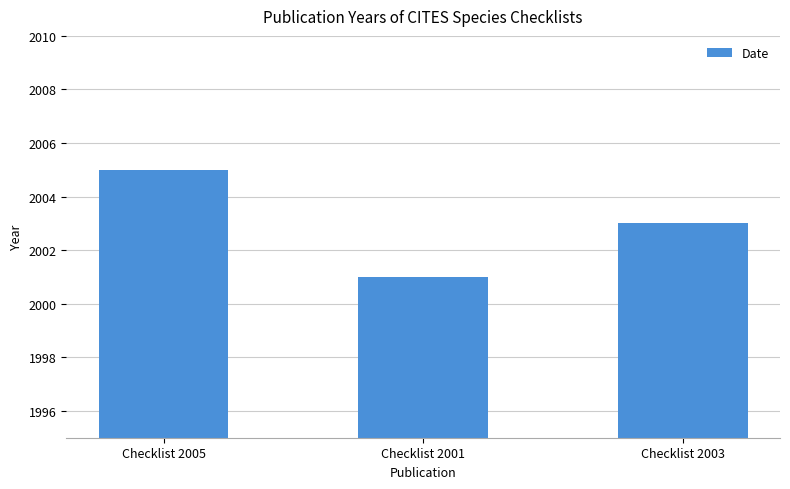

Rank the categories by value from highest to lowest.

Checklist 2005, Checklist 2003, Checklist 2001